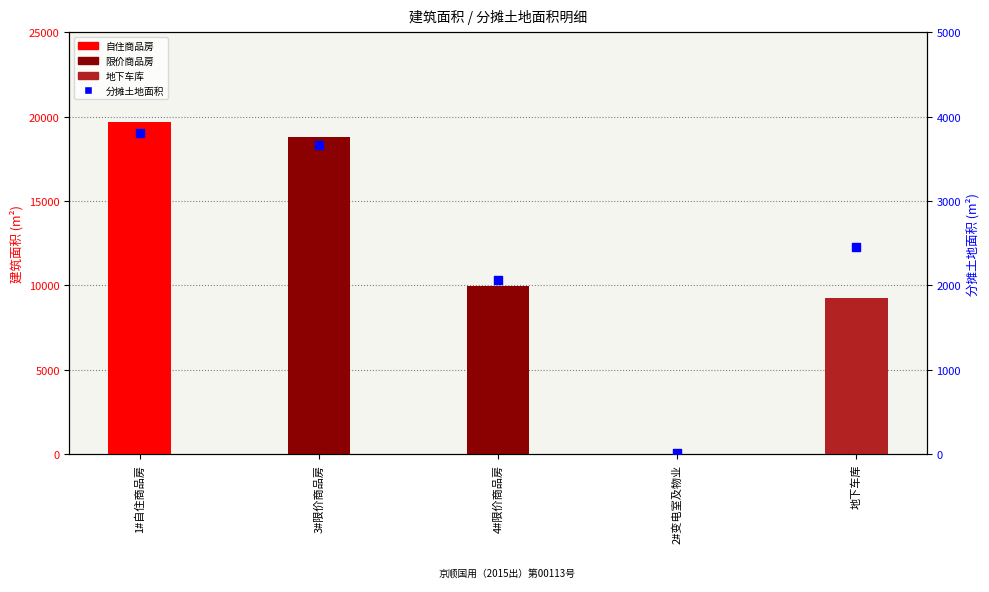

At how many categories does at least one series exceed 17114?

2